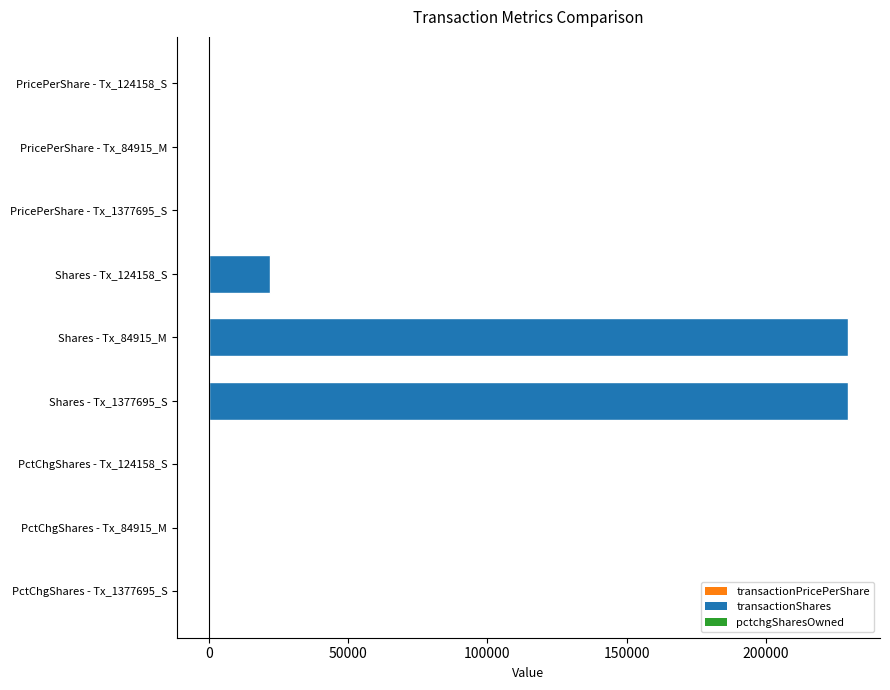

What is the greatest value displayed?

229501.0